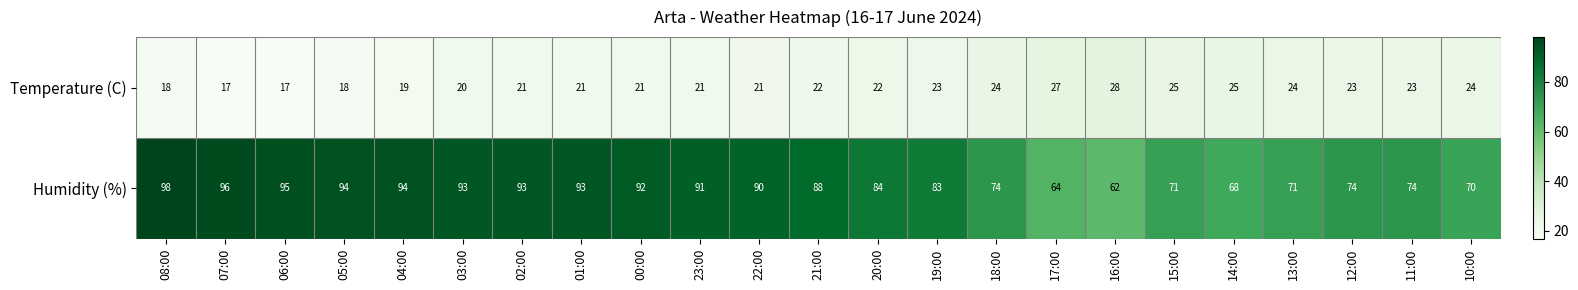

At which label does Humidity (%) first exceed 88?

08:00